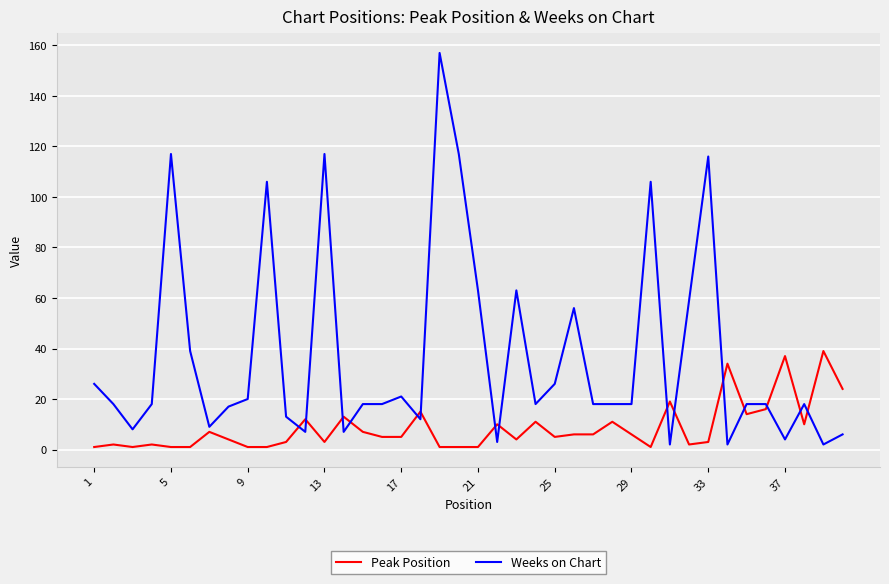

Which series ends up on top after the final intersection of Peak Position and Weeks on Chart?

Peak Position